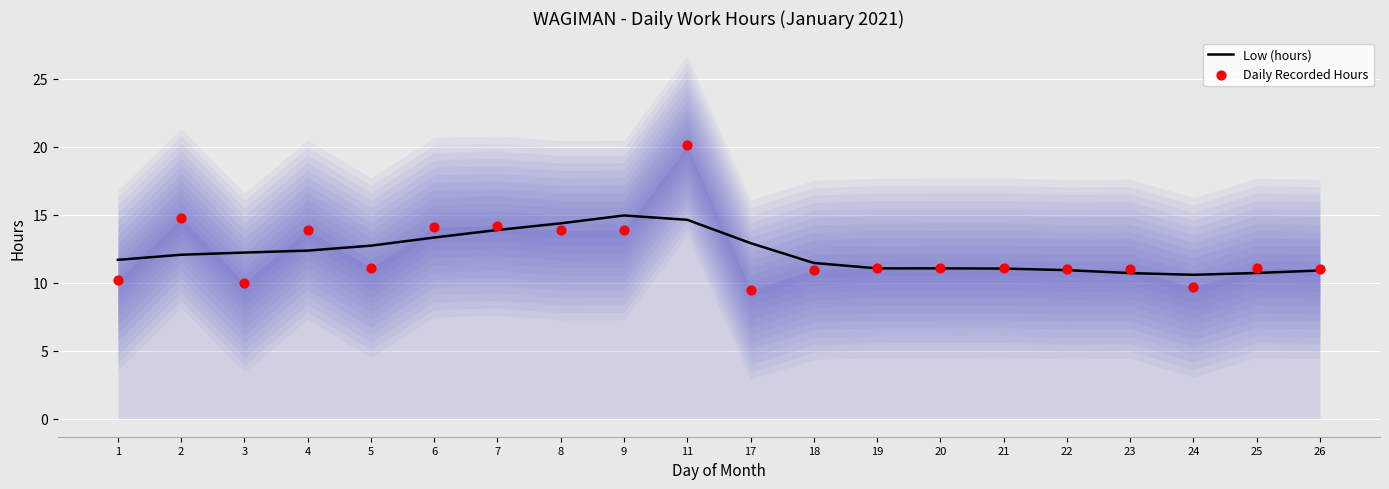

At which category is the sum across all series the highest?

11